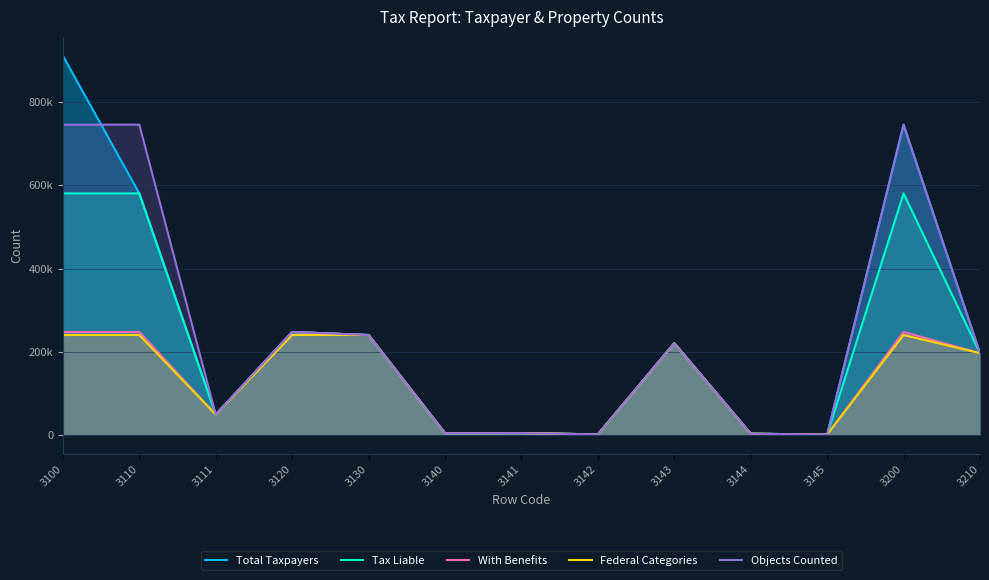

What is the sum of all Total Taxpayers values?

3204099